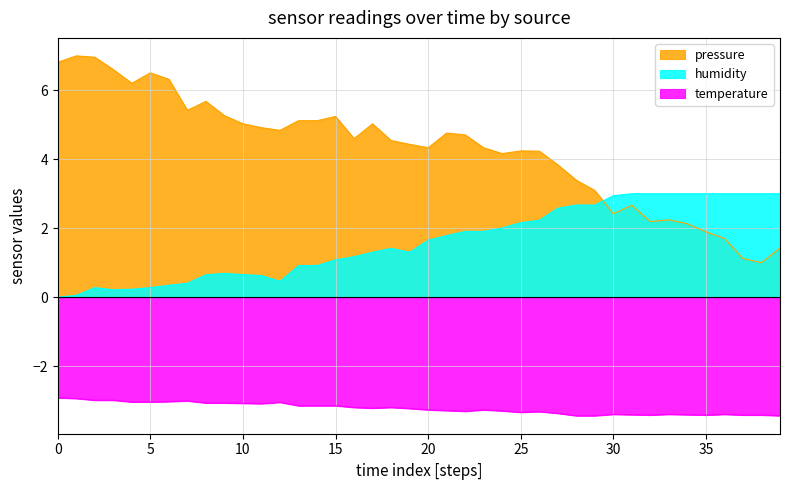

Rank the series by their average value, from lowest to highest.

temperature, humidity, pressure